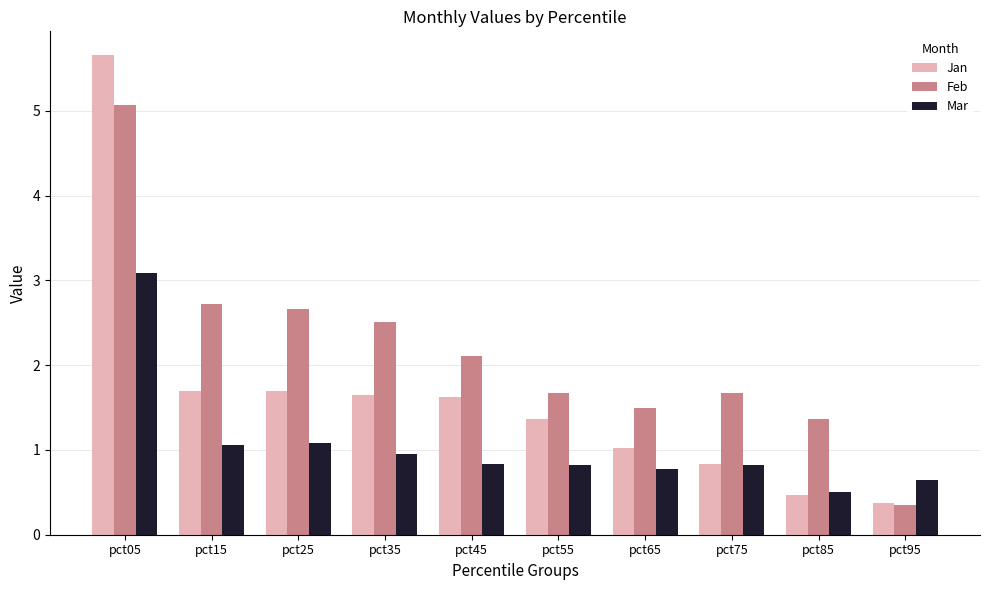

What is the highest value of the Mar series?

3.1